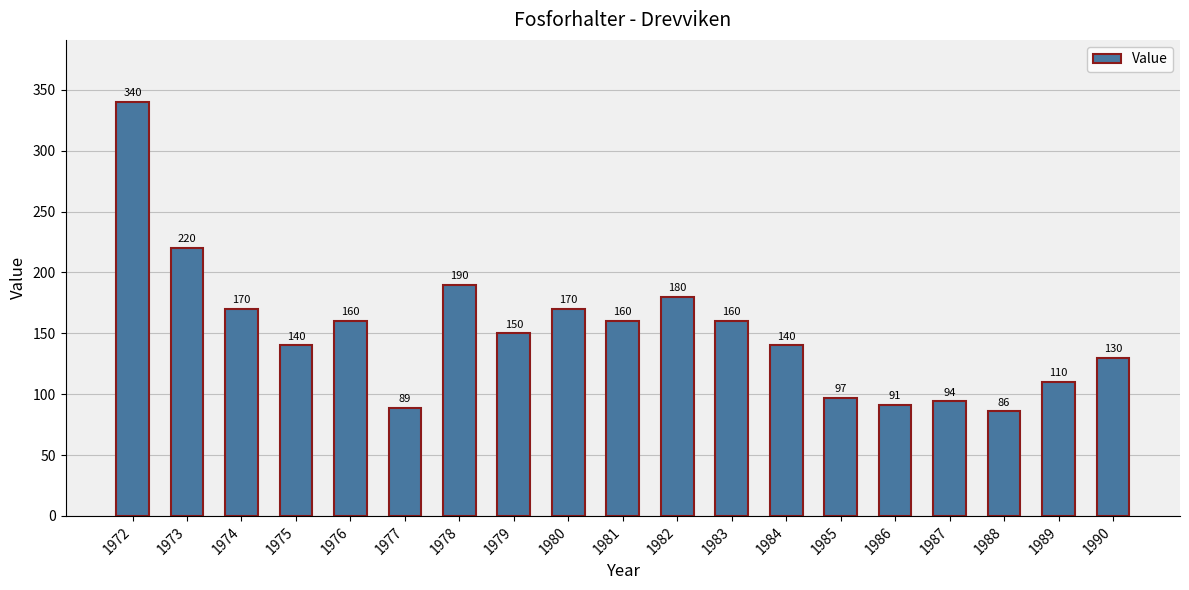

How many bars are there in total?

19